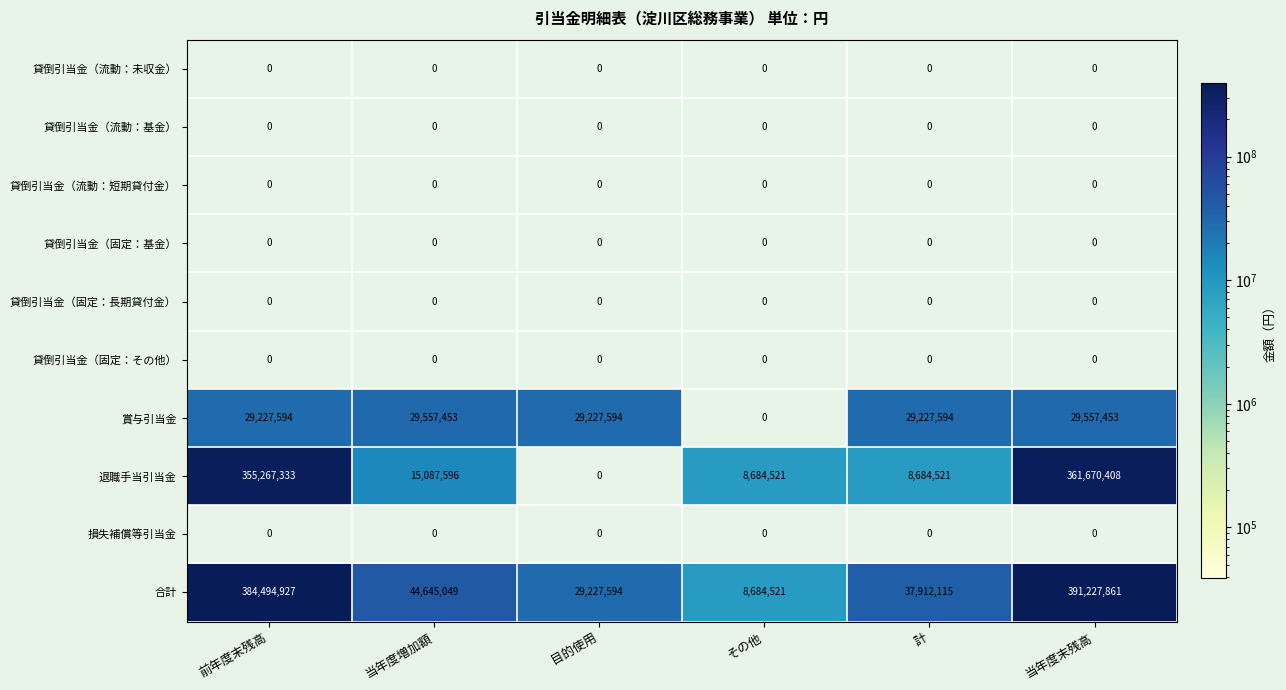

At how many categories does at least one series exceed 275732091?

2